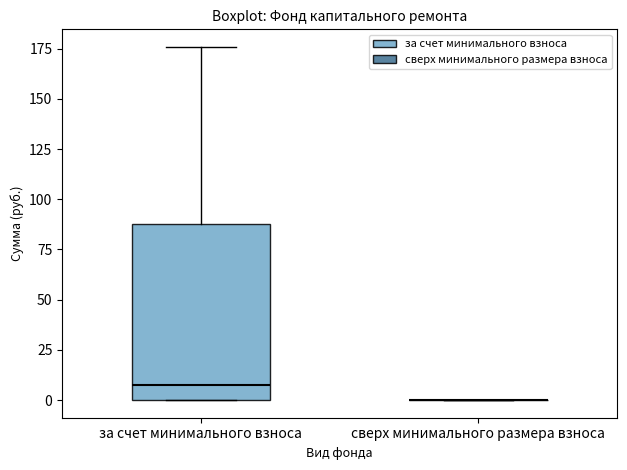

Which box is the tallest, from its lower edge to its upper edge?

за счет минимального взноса